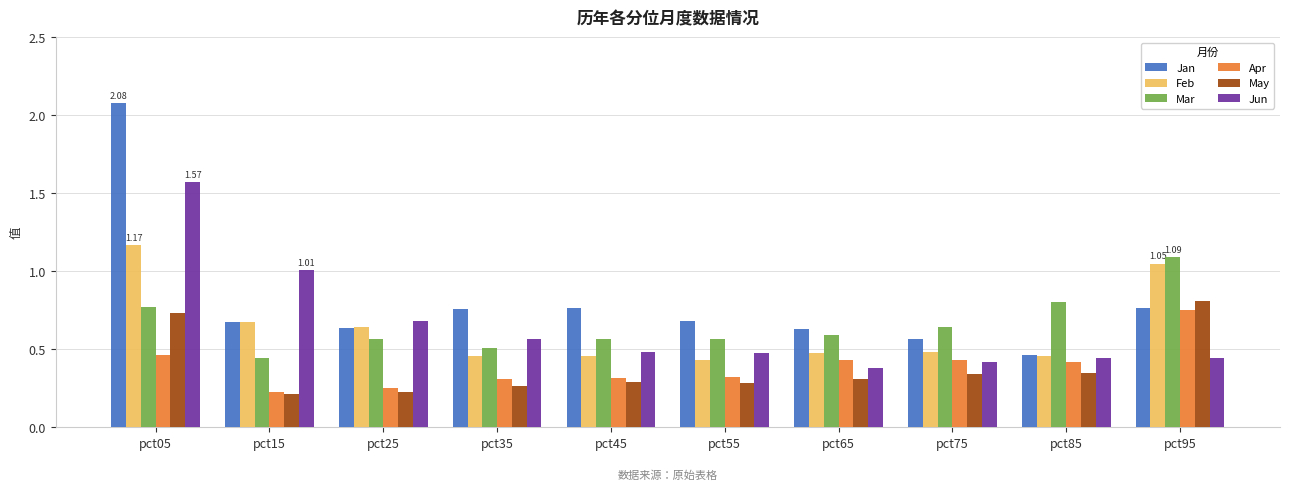

Between pct05 and pct95, which series saw the biggest shift?

Jan